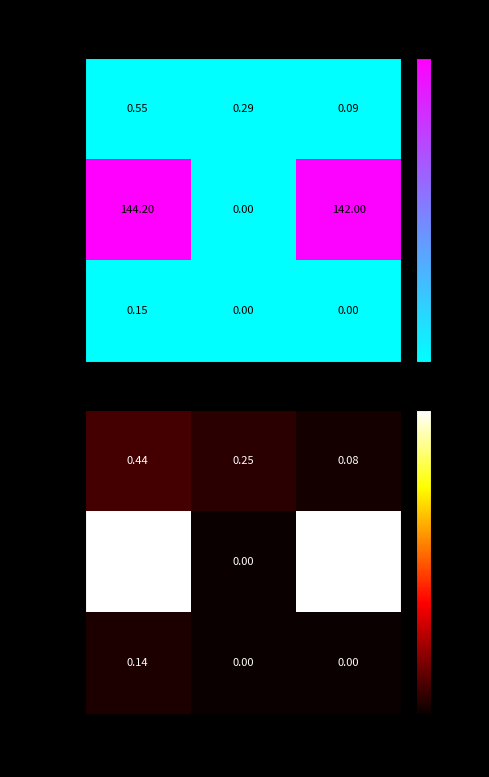

How many distinct data groups are displayed?

3